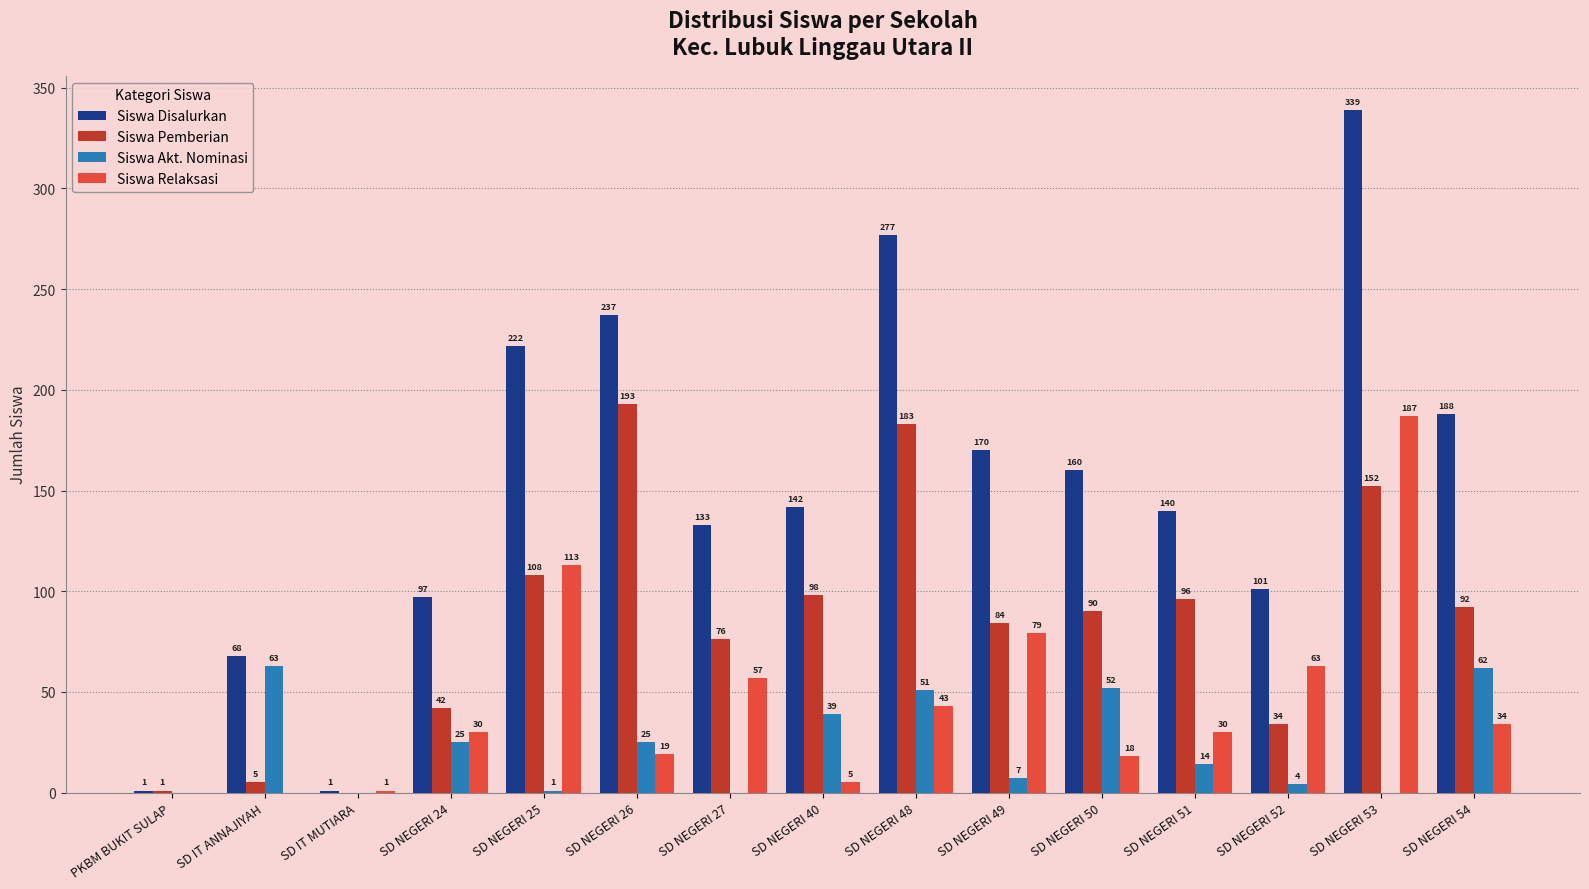

Are the bars horizontal?

No